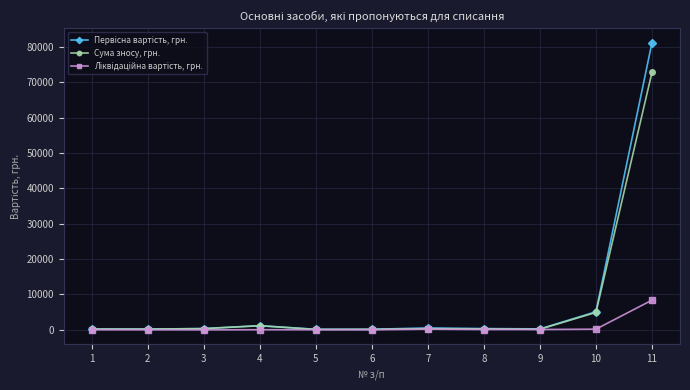

Is this an area chart (filled region under the line)?

No